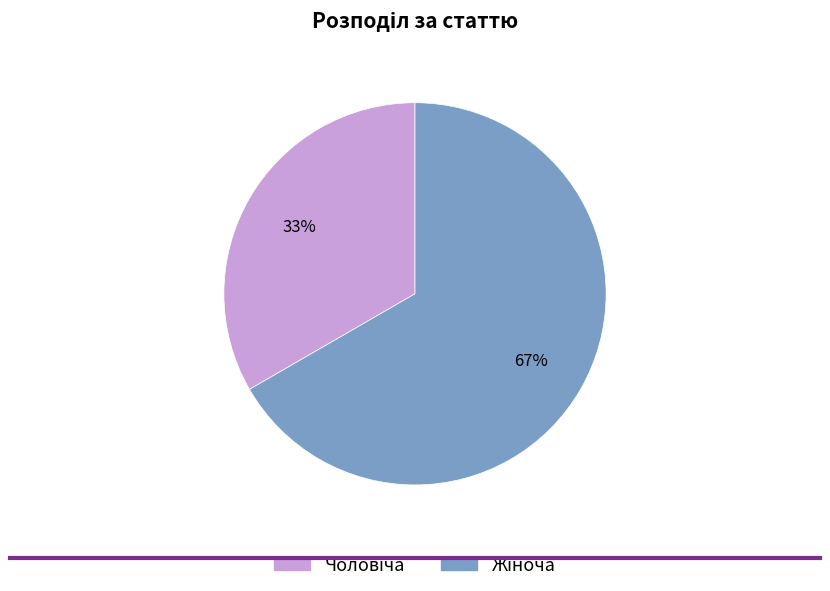

To the nearest percent, what is the average slice percentage?

50%